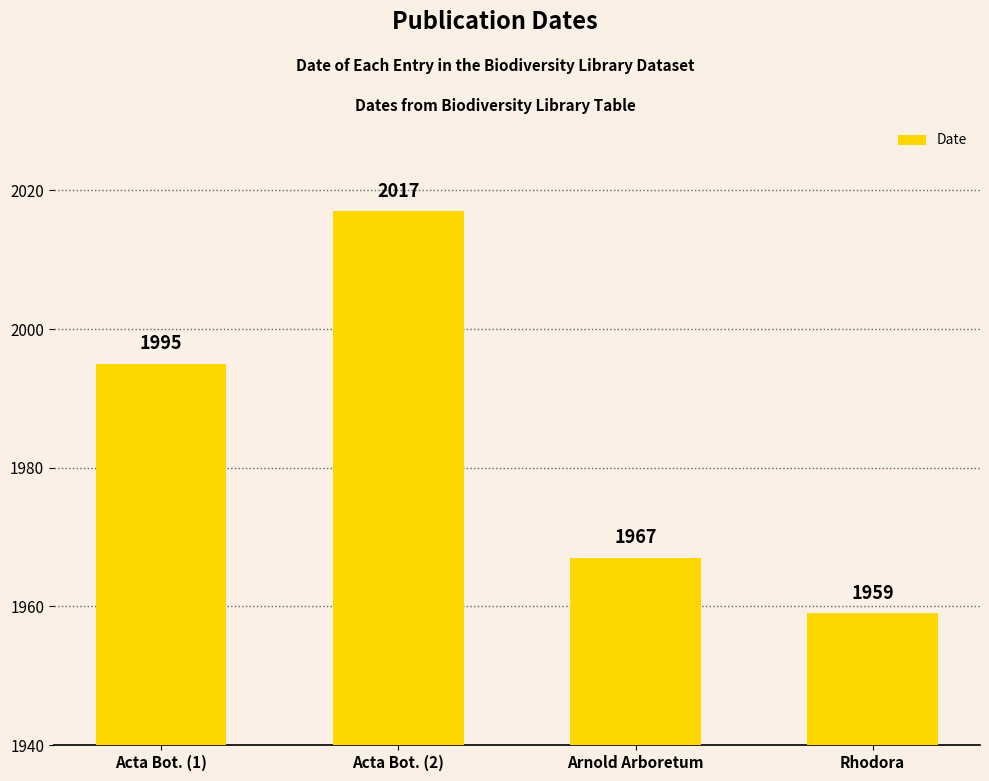

What is the label of the 2nd bar from the right?

Arnold Arboretum